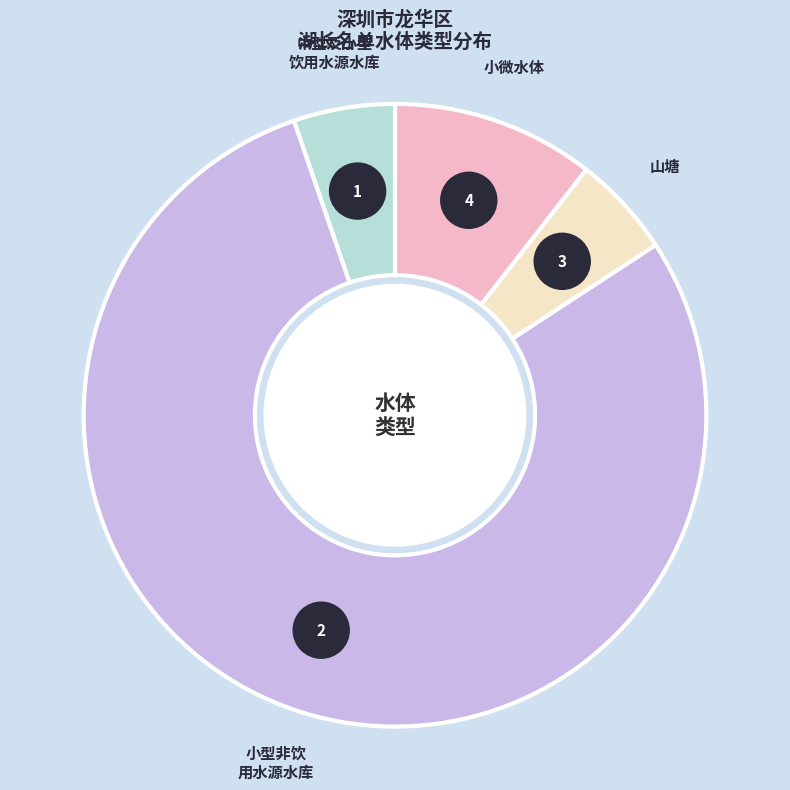

Which category accounts for the majority?

小型非饮用水源水库